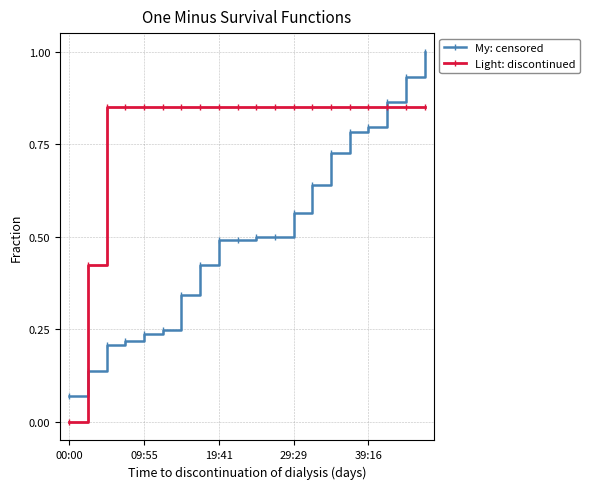

Rank the series by their maximum value, from lowest to highest.

Light: discontinued, My: censored